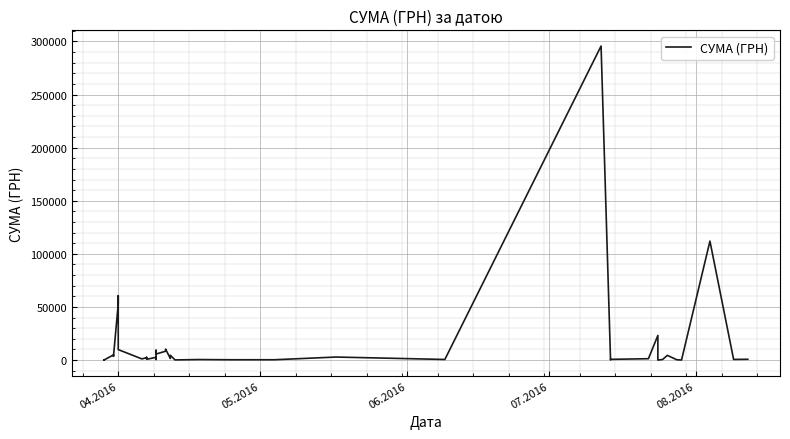

Reading right to left, list all the values displayed in this chart.

775.0	633.1	111990.4	97.8	331.6	4460.0	574.6	11.2	23228.0	1321.3	708.4	200.8	295638.6	600.0	2886.0	339.4	323.2	527.8	173.9	4573.8	1592.4	10355.9	8360.4	5720.2	9235.2	633.1	2600.0	774.4	2607.0	2354.0	1111.6	9898.4	60564.6	53028.9	3855.6	3635.4	4960.2	97.8	100.0	97.8